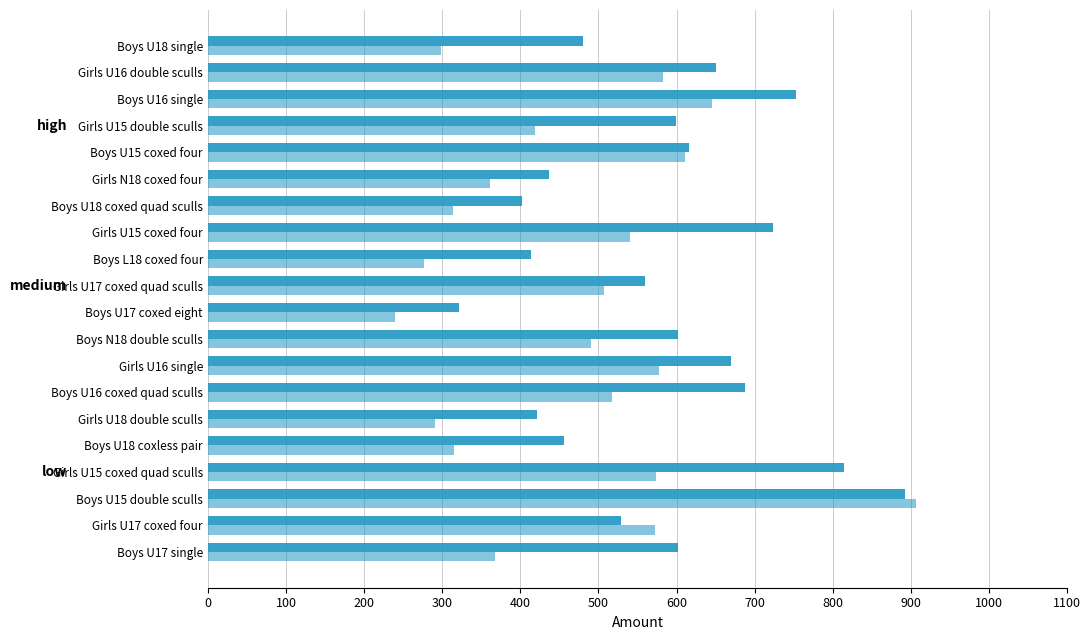

How many series are shown in this chart?

2